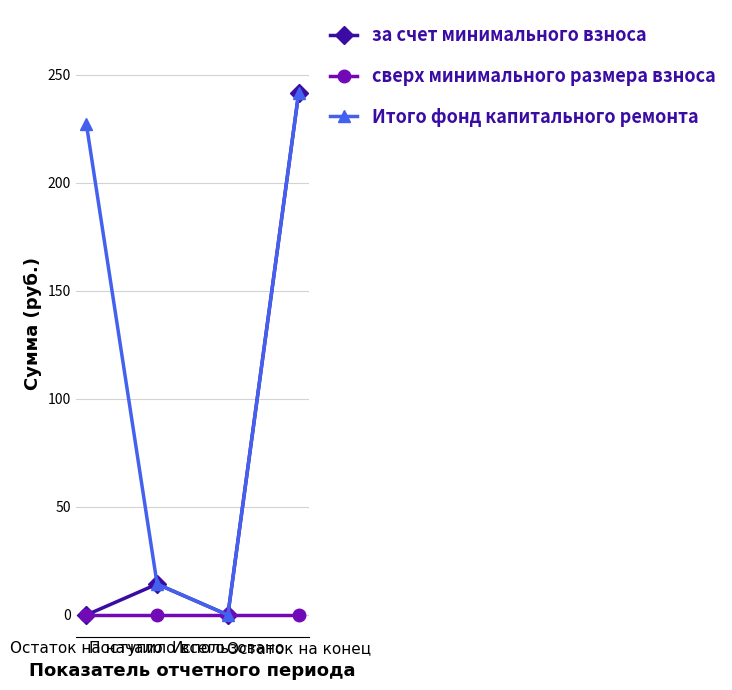

True or false: за счет минимального взноса has a value of -99.6 at Использовано.

False